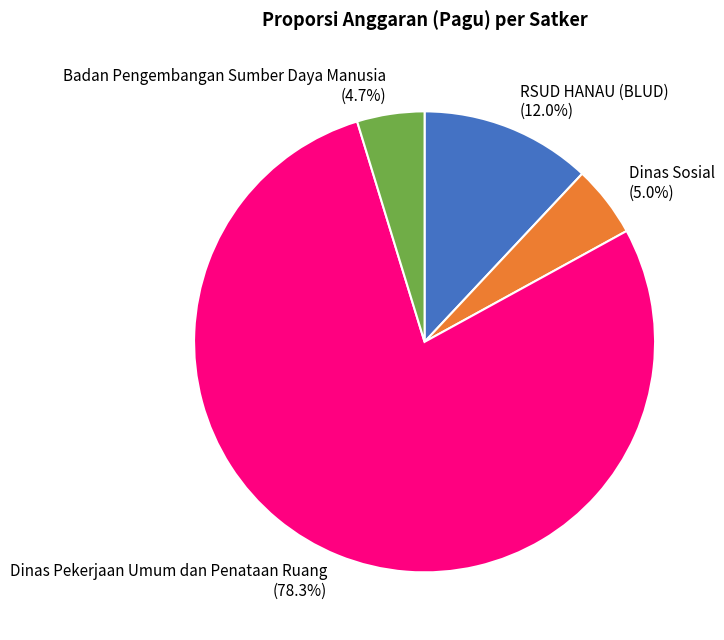

Which category has the biggest portion of the pie?

Dinas Pekerjaan Umum dan Penataan Ruang